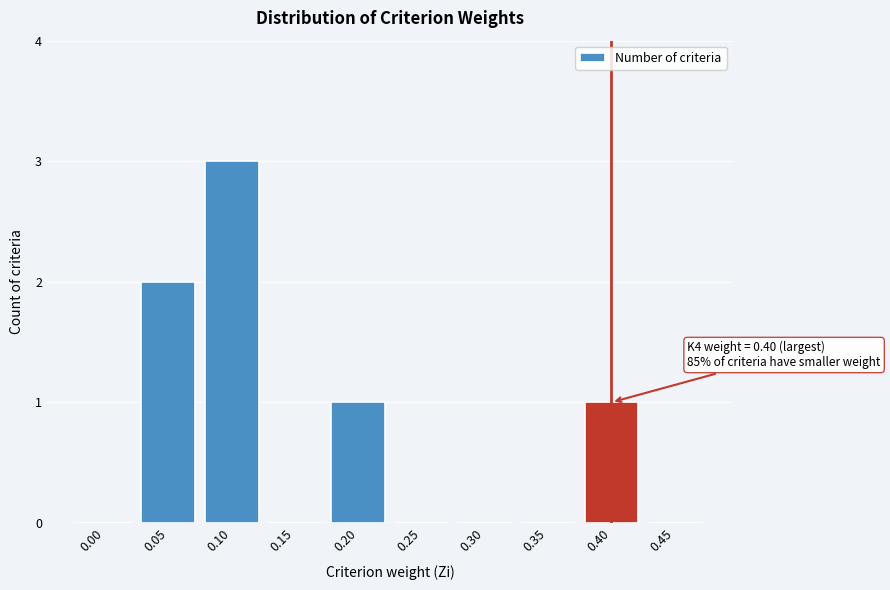

Reading right to left, what are all the values shown in this chart?

0.45=0	0.40=1	0.35=0	0.30=0	0.25=0	0.20=1	0.15=0	0.10=3	0.05=2	0.00=0